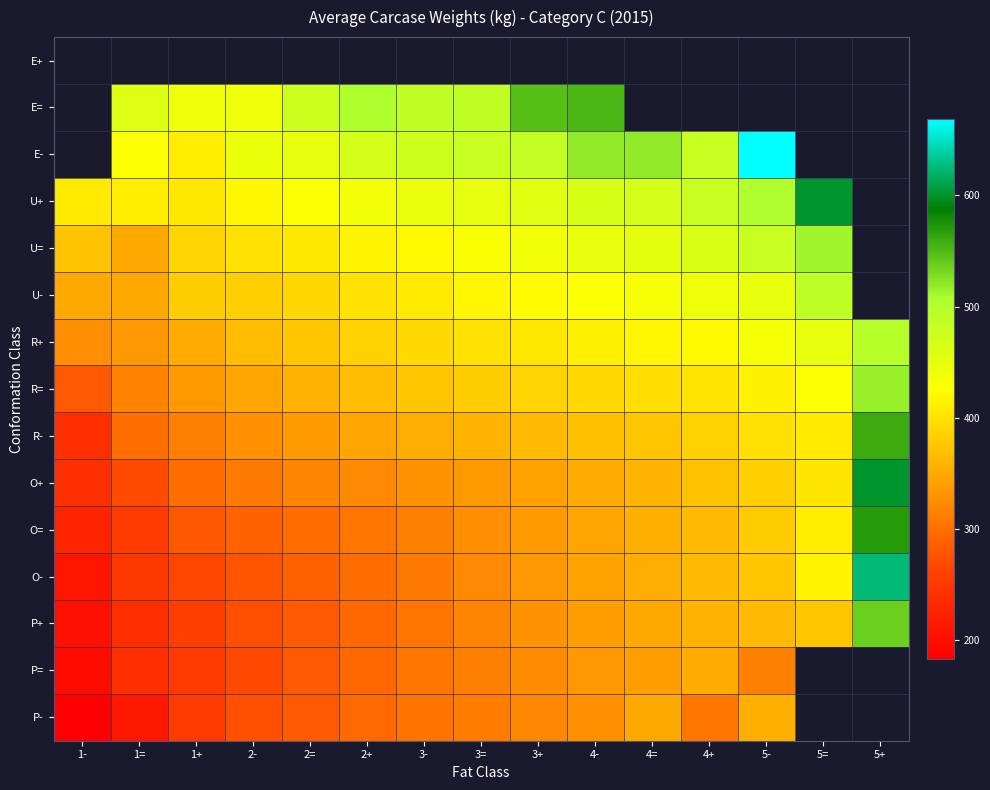

True or false: R+ has a value of 686.4 at 4=.

False